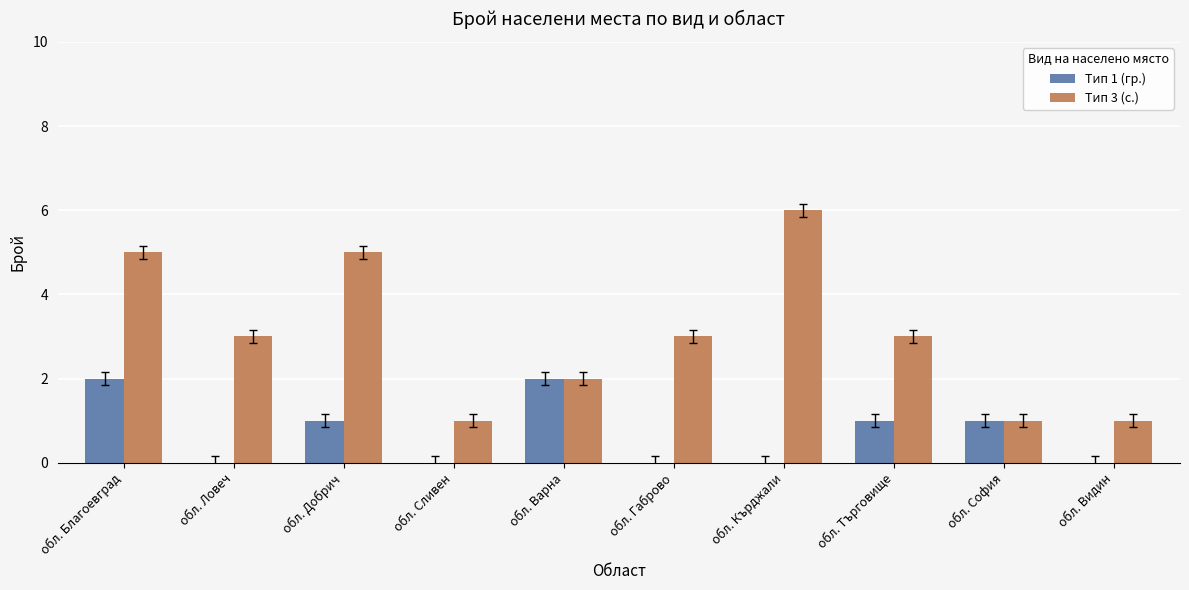

Which label corresponds to the largest value in the chart?

обл. Кърджали